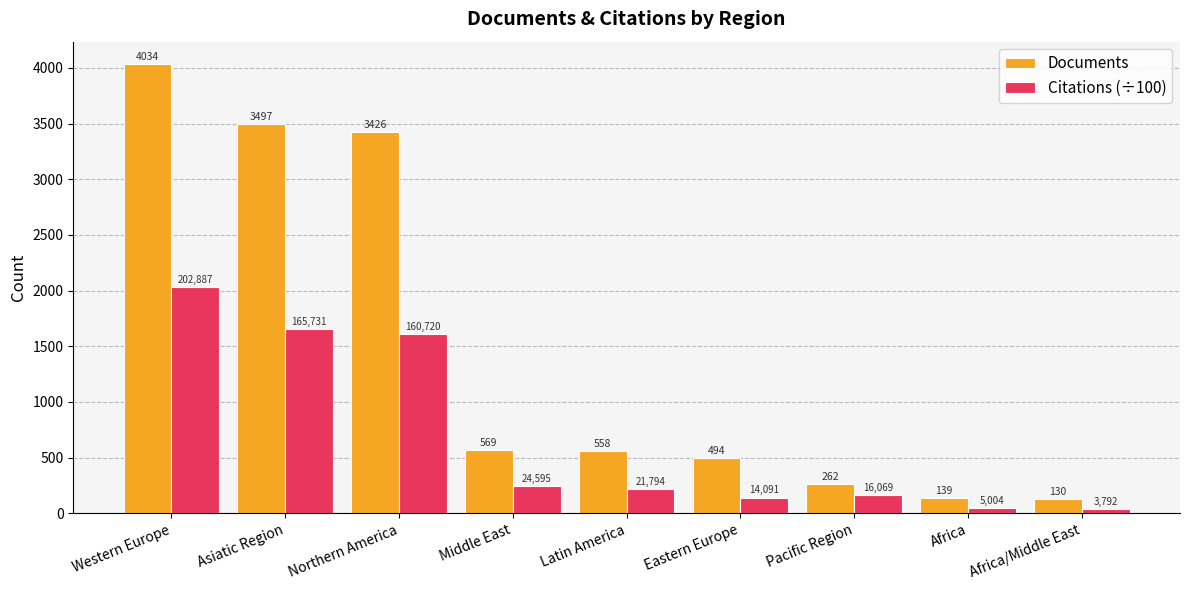

What is the label of the 8th bar from the right?

Asiatic Region